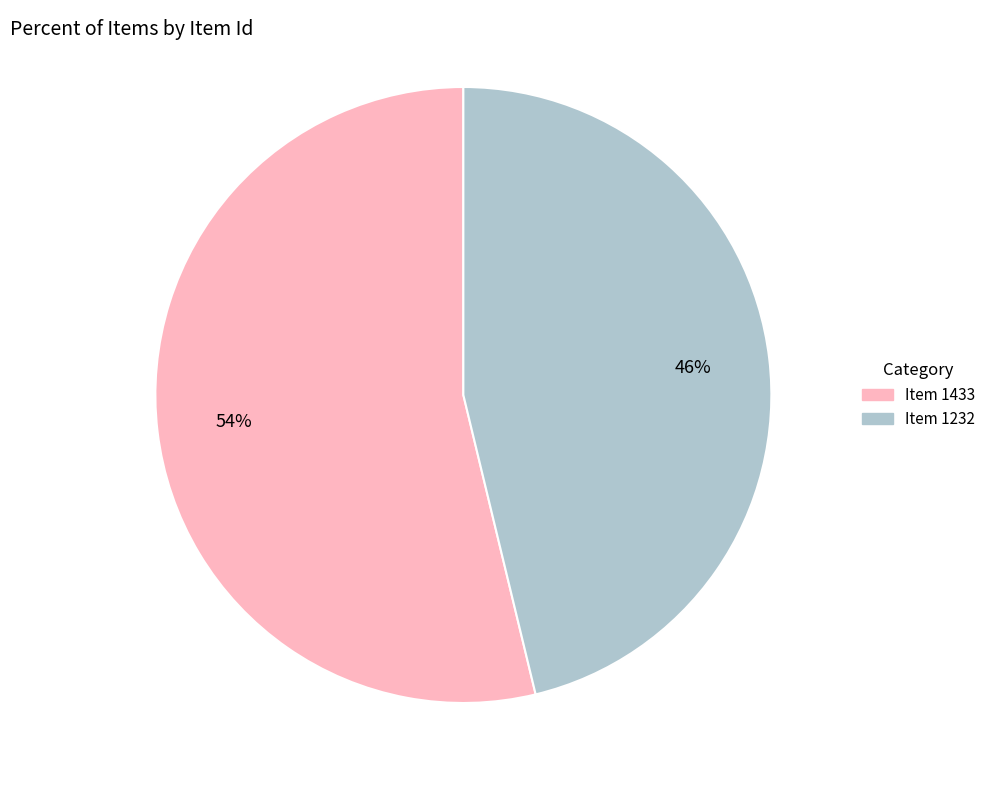

To the nearest percent, what portion does Item 1232 represent?

46%